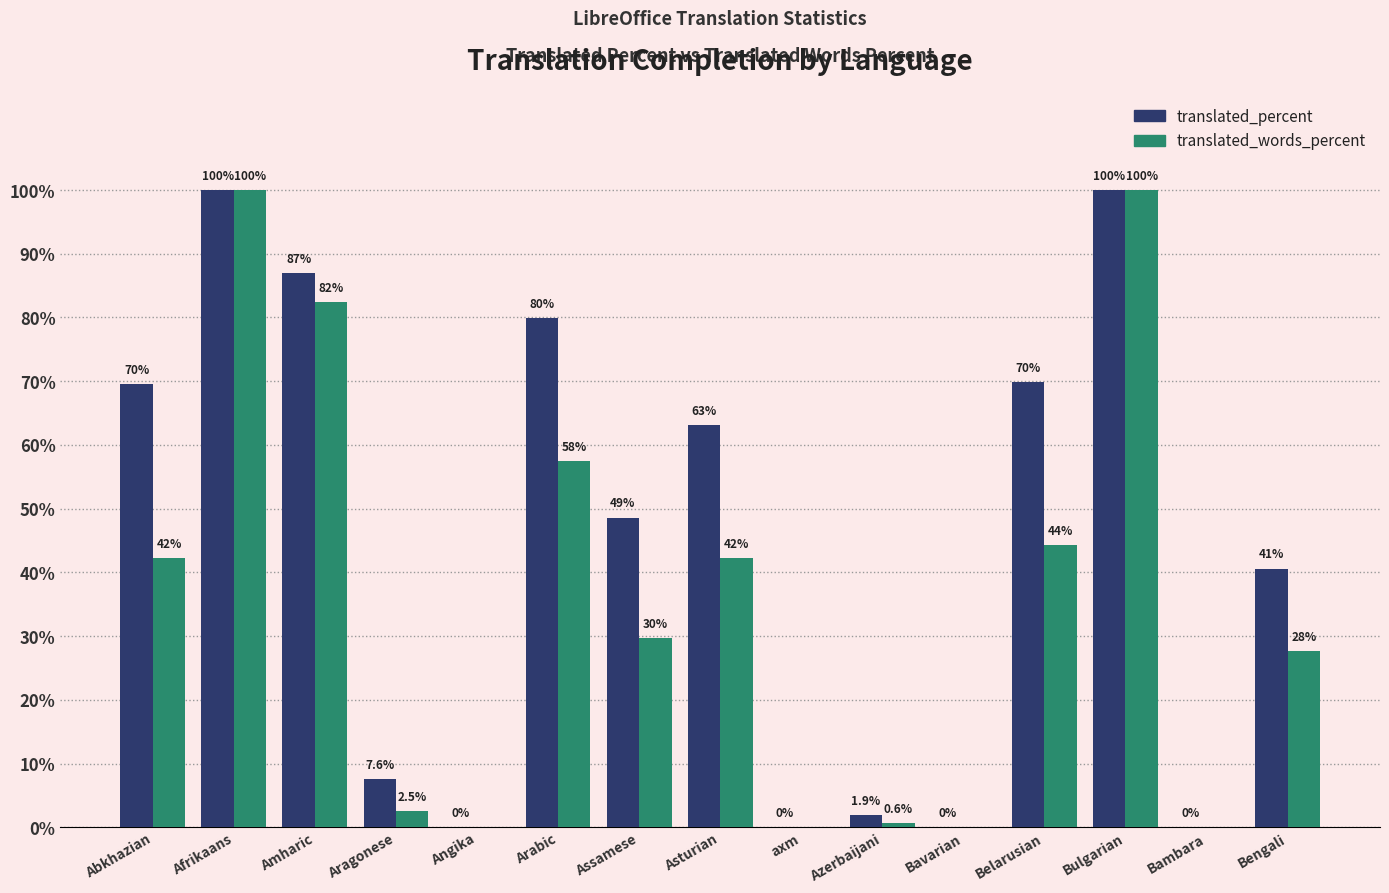

The value of translated_words_percent at Bulgarian is 38.4. True or false?

False